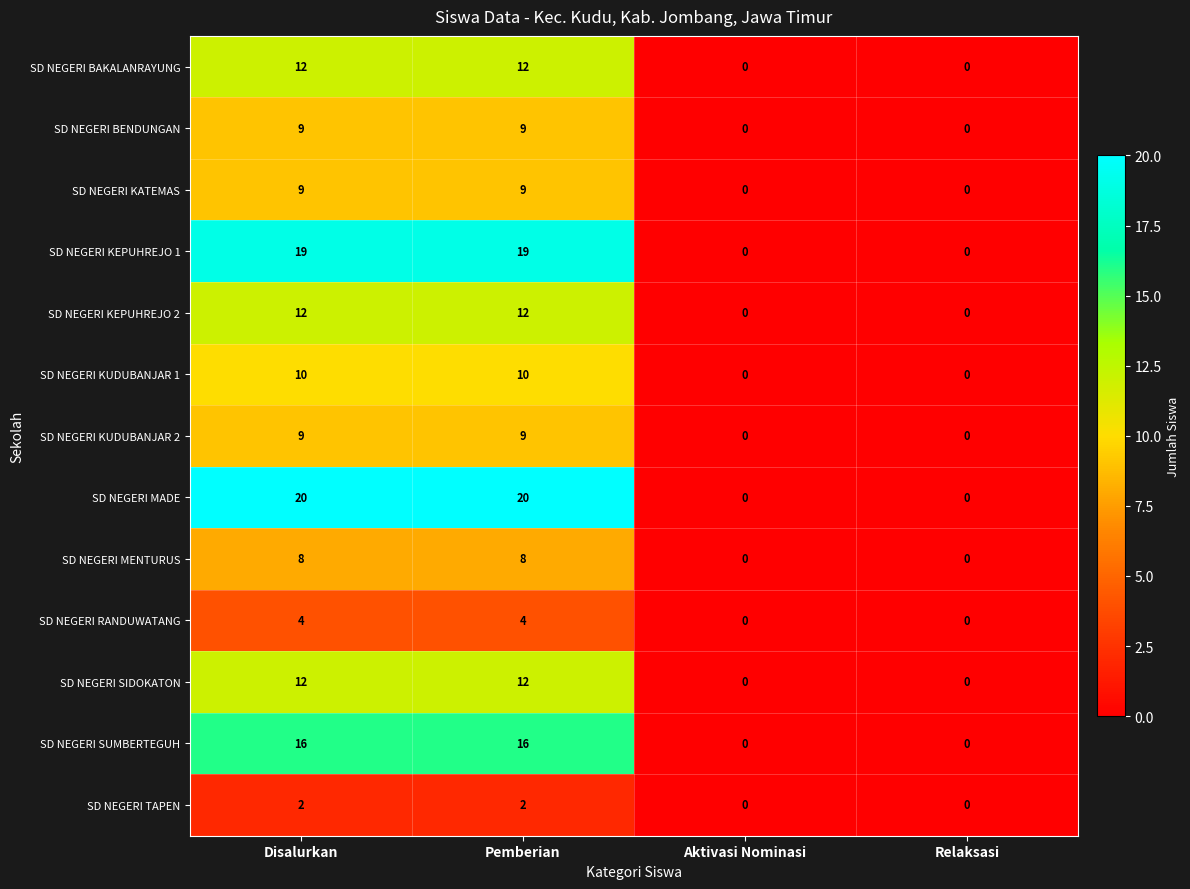

How many distinct data groups are displayed?

13